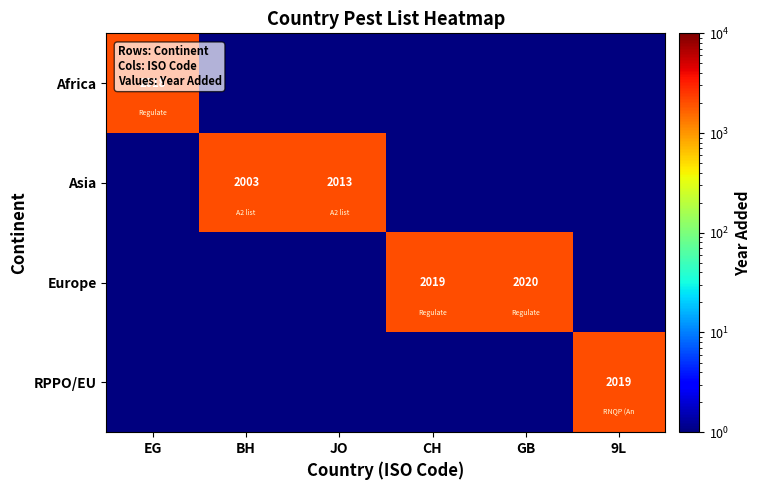

True or false: Europe has a value of 2806 at CH.

False